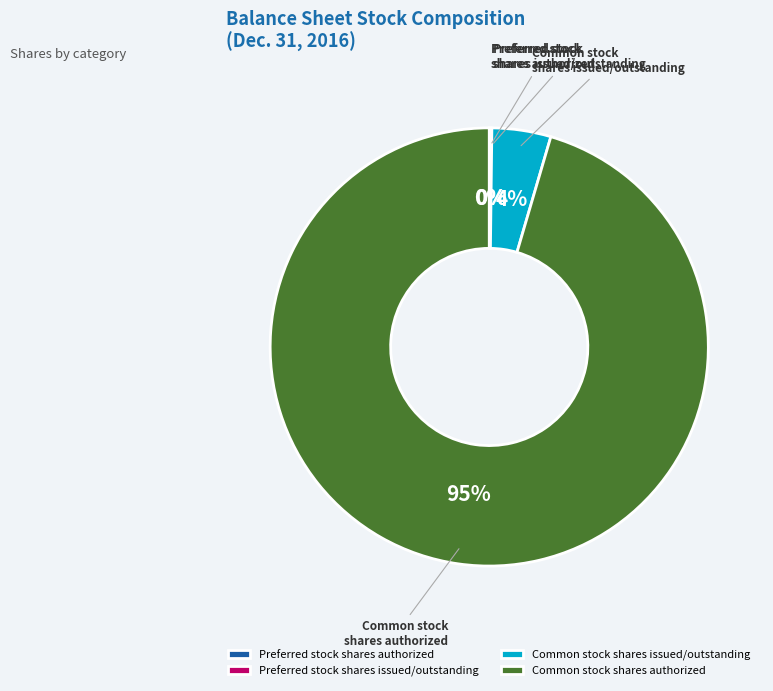

What is the change in value from Preferred stock
shares authorized to Common stock
shares issued/outstanding?

+21717974